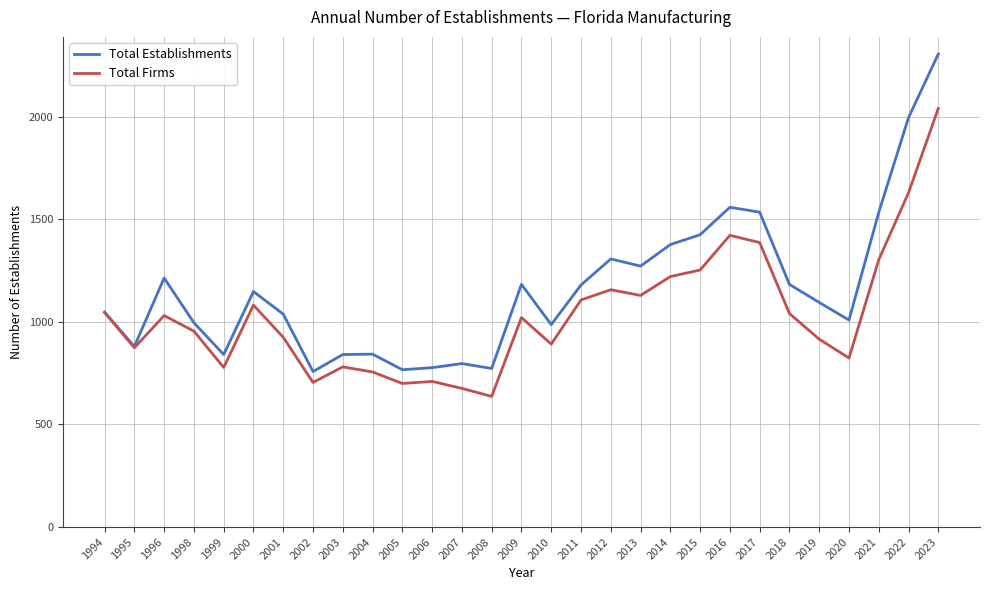

Is the value of Total Firms at 2007 greater than the value of Total Establishments at 2000?

No